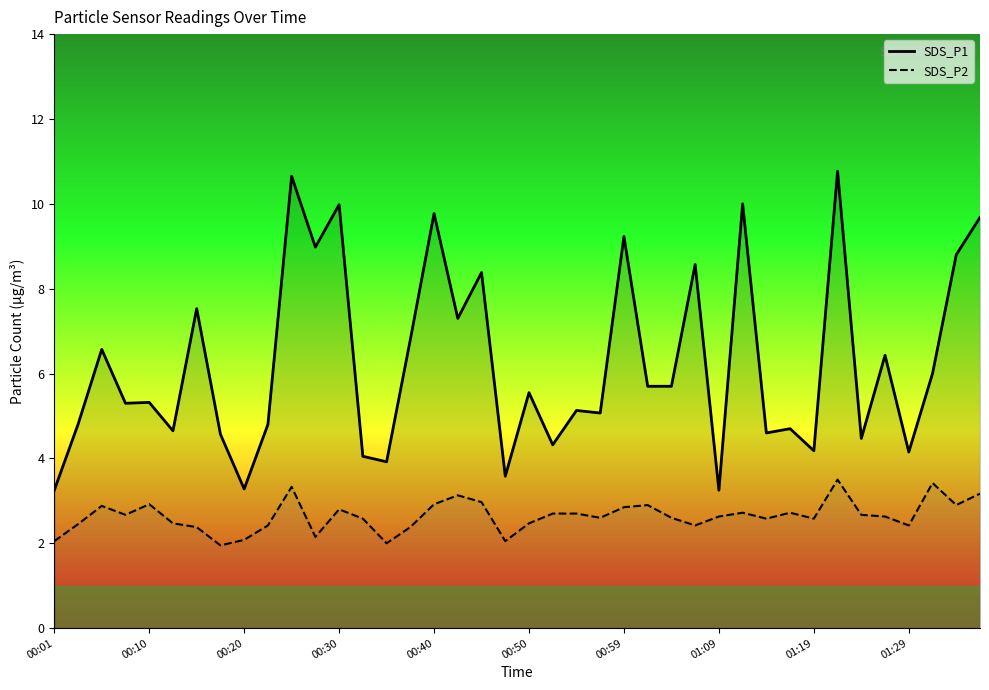

The SDS_P2 series shows 2.5 at 00:50. True or false?

True